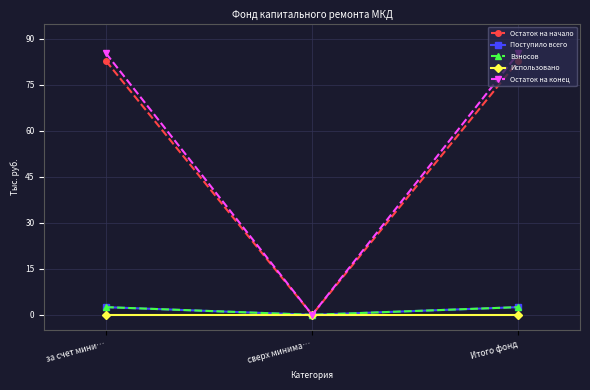

What is the sum of all Остаток на начало values?

165.5